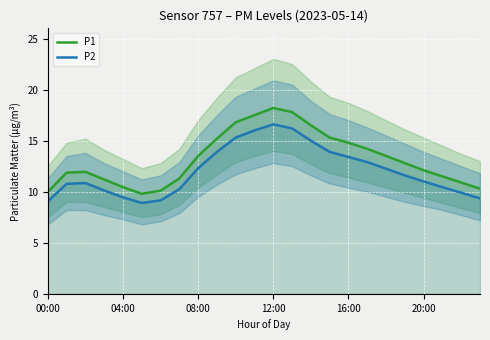

Which category has the highest value in the P2 series?

12:00